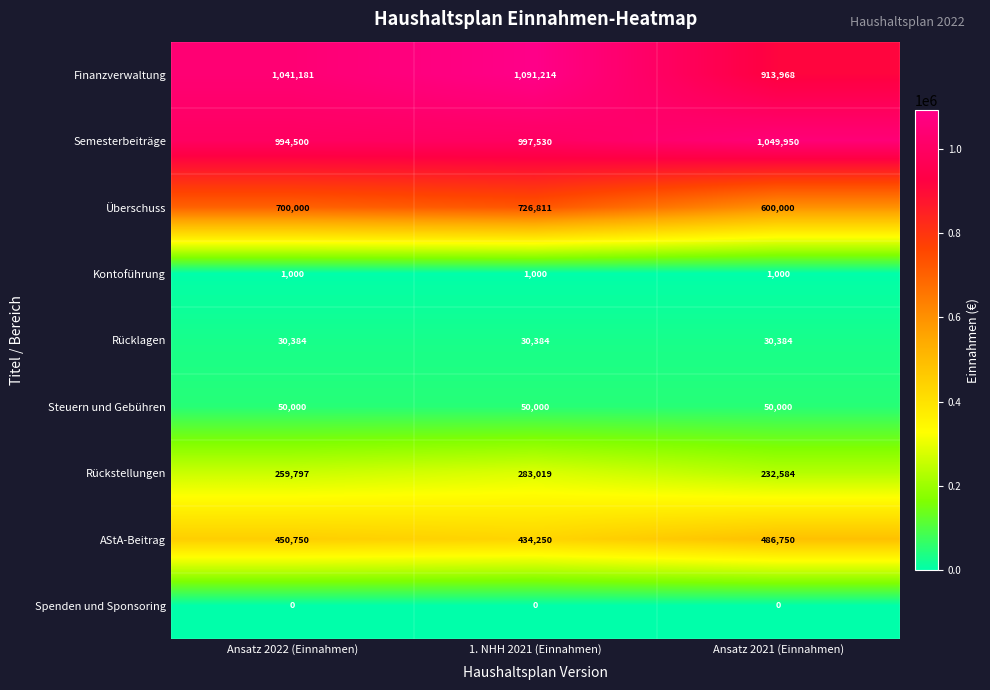

At how many categories does at least one series exceed 163933?

3